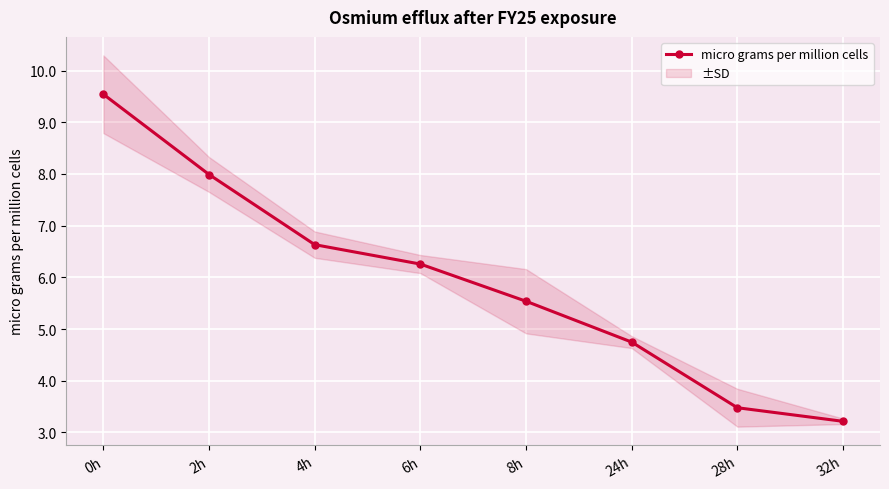

Reading left to right, transcribe all the data shown in this chart.

0h=9.5	2h=8.0	4h=6.6	6h=6.3	8h=5.5	24h=4.7	28h=3.5	32h=3.2